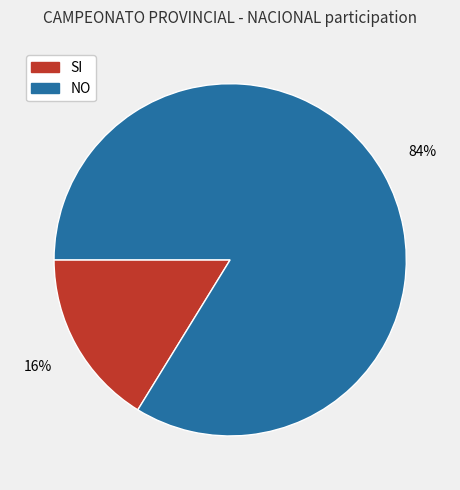

How many segments does this pie chart have?

2